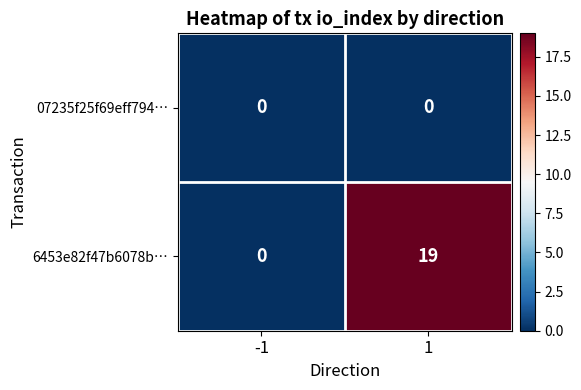

List the series in order of their peak value, lowest first.

07235f25f69eff794…, 6453e82f47b6078b…